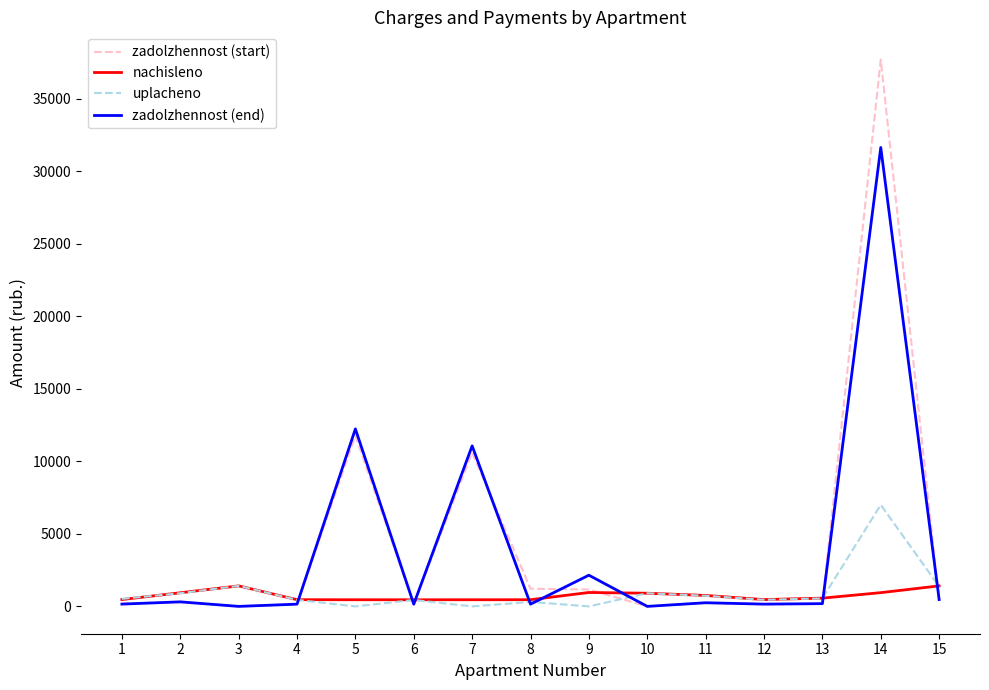

True or false: zadolzhennost (start) and uplacheno intersect in this chart.

True